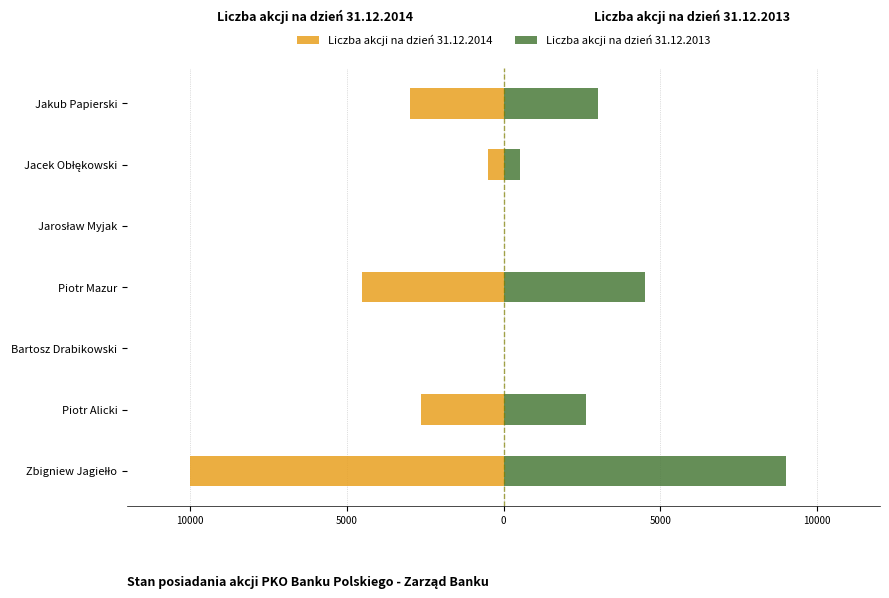

How many values in the Liczba akcji na dzień 31.12.2013 series are below 2627?

3